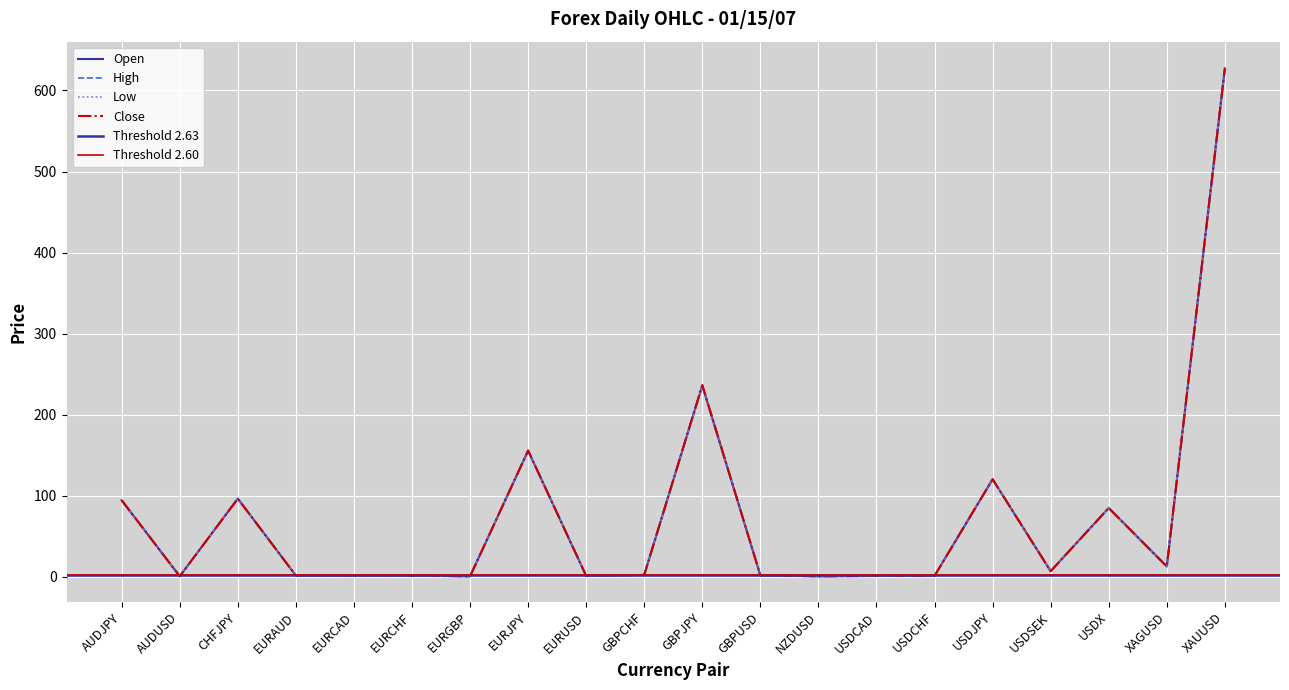

Which series has the largest range (max minus min)?

High